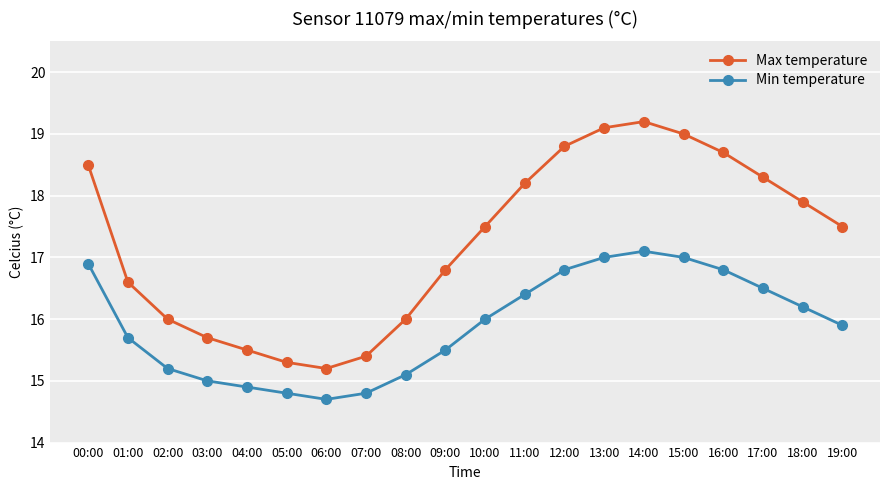

What position from the right is 19:00?

1